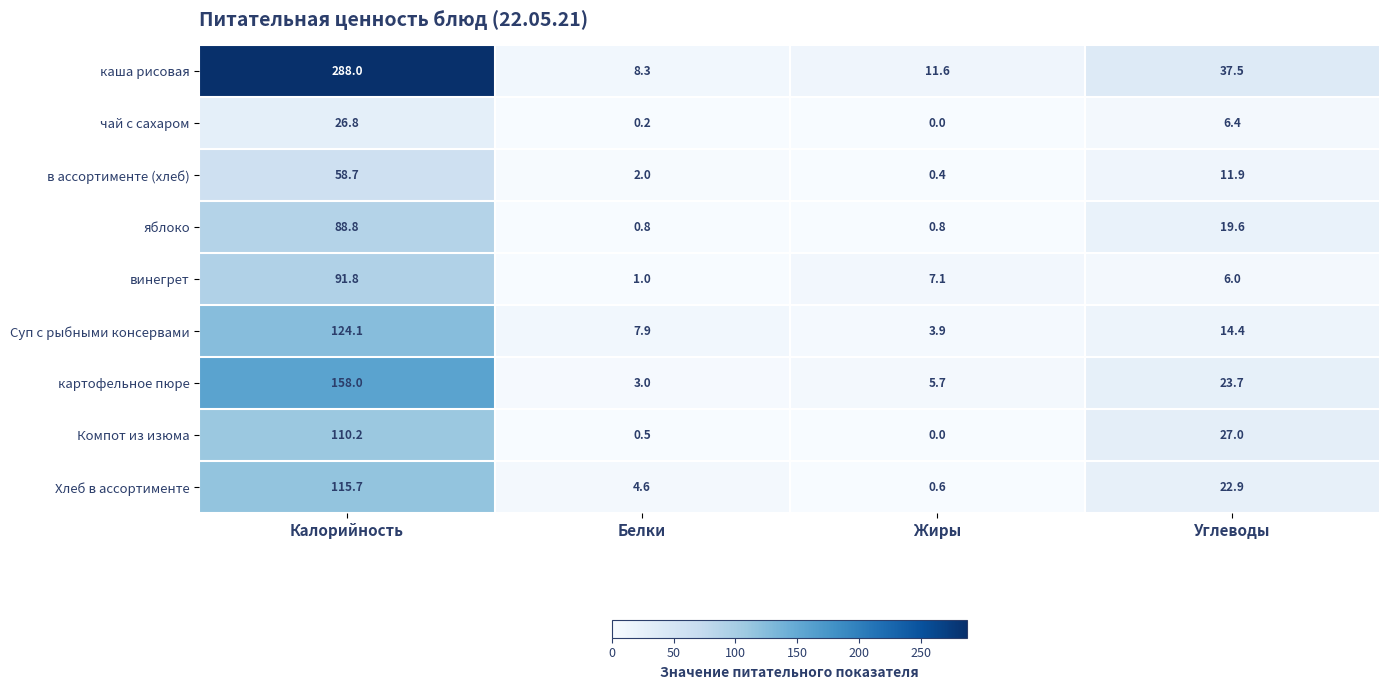

What is the spread (max minus min) of values at Жиры?

11.6